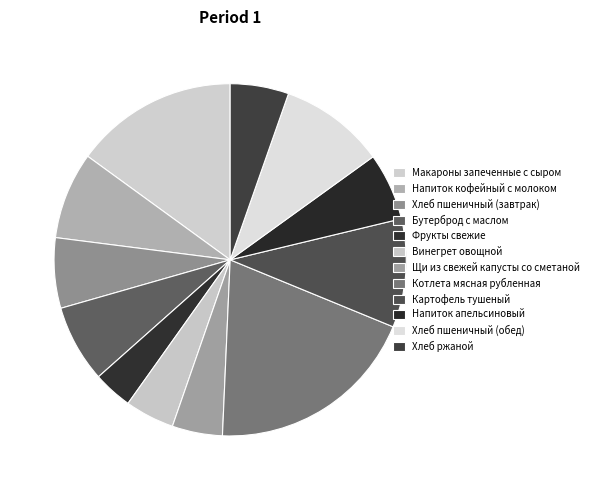

How many segments does this pie chart have?

12